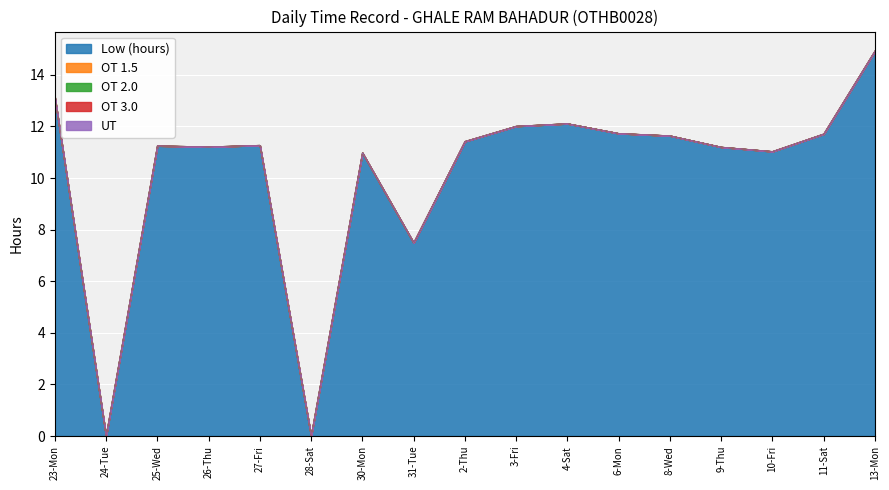

At which category is the sum across all series the highest?

13-Mon